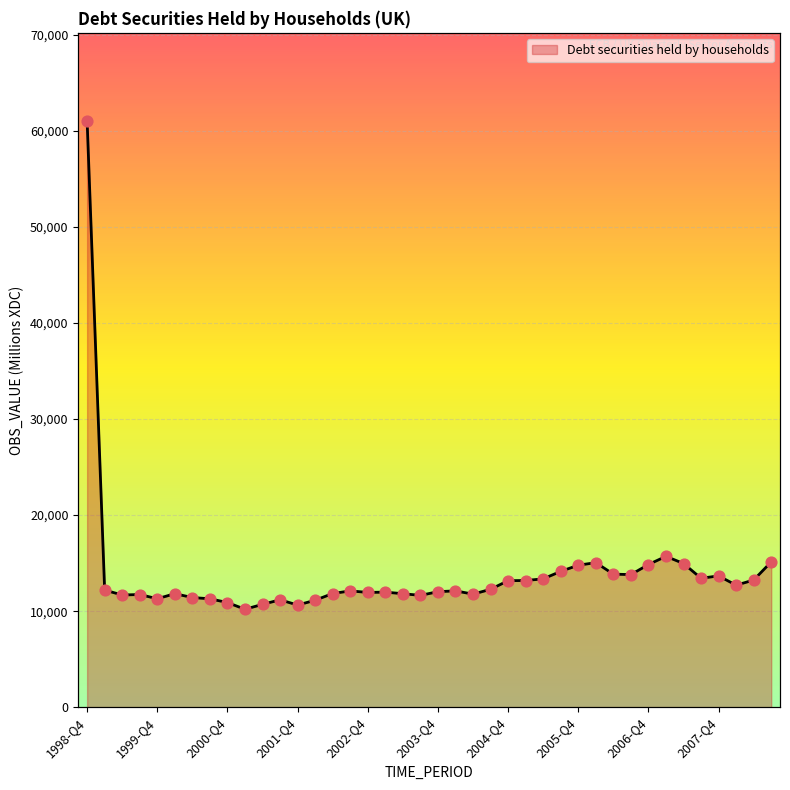

Between 2004-Q4 and 2004-Q3, which is larger?

2004-Q4